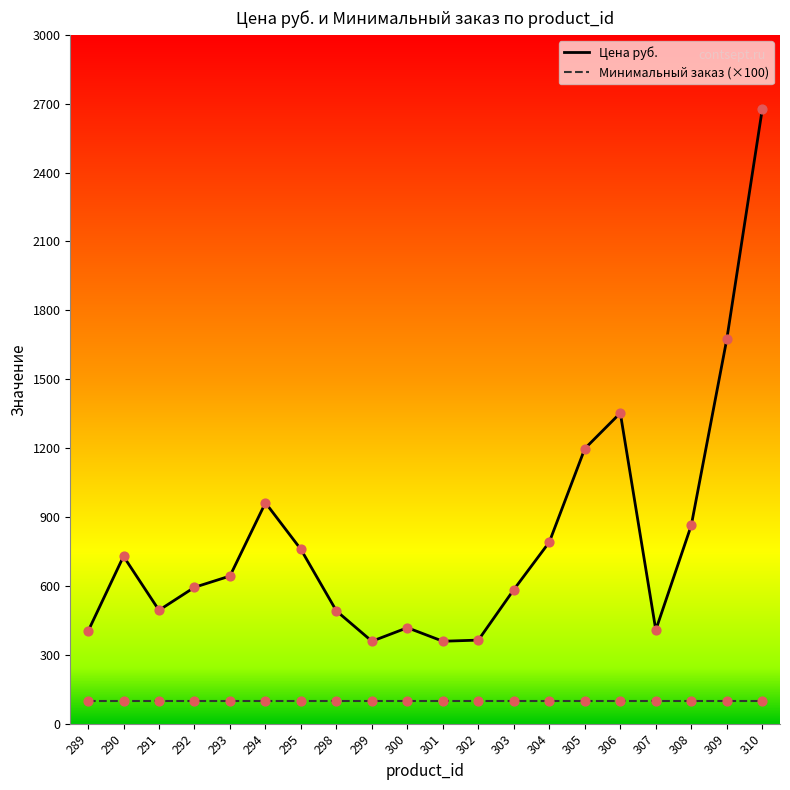

What are all the series names shown in the legend?

Цена руб., Минимальный заказ (×100)